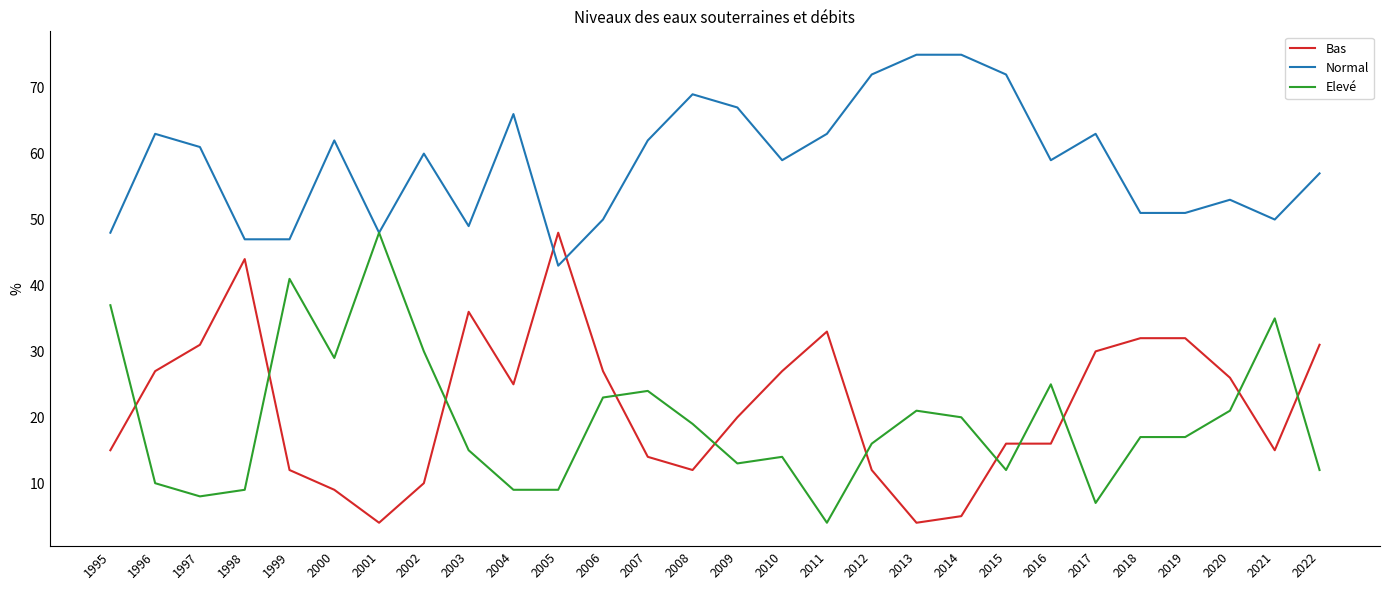

What is the difference between the maximum and minimum values in the Elevé series?

44